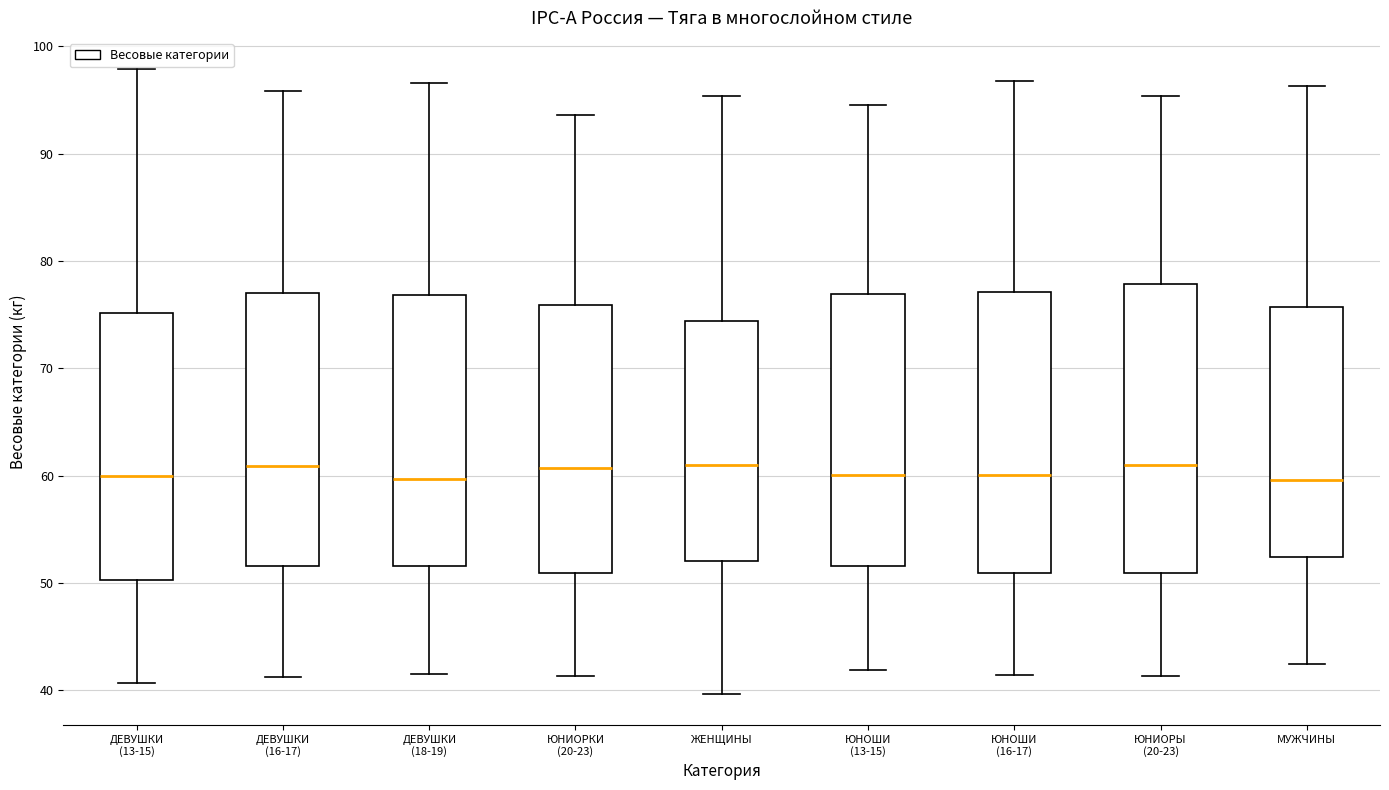

Reading left to right, transcribe this box plot: for each box, give where its median line is, the range the box spans, and where its two whiskers end, as read against the y-axis. The values are not printed on the chart, so give them approximately, as read against the axis.

ДЕВУШКИ (13-15): median 60, box 50 to 75, whiskers 41 to 98
ДЕВУШКИ (16-17): median 61, box 52 to 77, whiskers 41 to 96
ДЕВУШКИ (18-19): median 60, box 52 to 77, whiskers 41 to 97
ЮНИОРКИ (20-23): median 61, box 51 to 76, whiskers 41 to 94
ЖЕНЩИНЫ: median 61, box 52 to 74, whiskers 40 to 95
ЮНОШИ (13-15): median 60, box 52 to 77, whiskers 42 to 95
ЮНОШИ (16-17): median 60, box 51 to 77, whiskers 41 to 97
ЮНИОРЫ (20-23): median 61, box 51 to 78, whiskers 41 to 95
МУЖЧИНЫ: median 60, box 52 to 76, whiskers 42 to 96